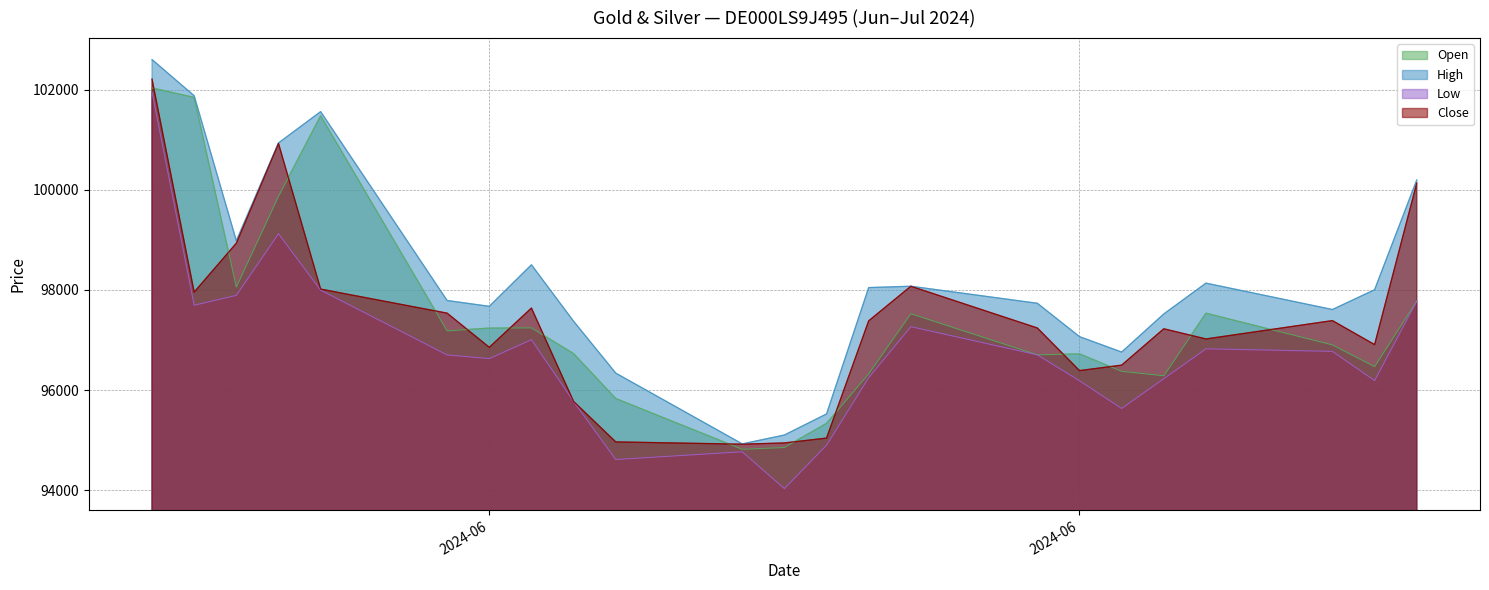

True or false: High and Low intersect in this chart.

False